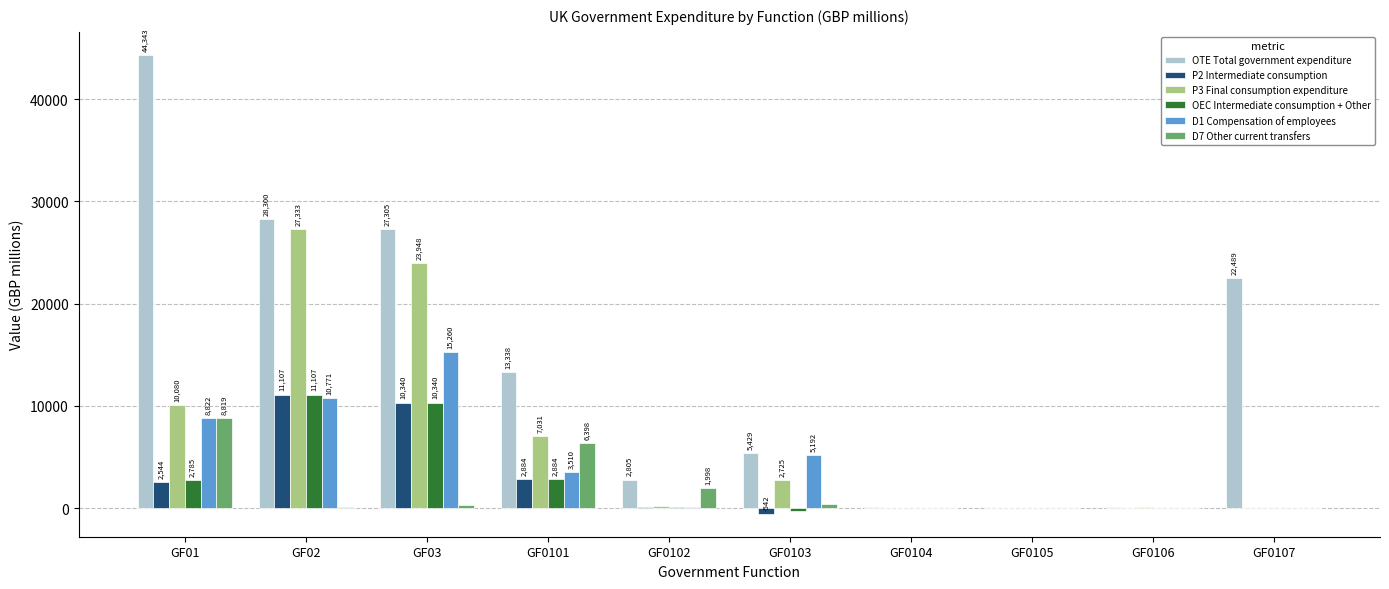

How many categories are shown in the chart?

10